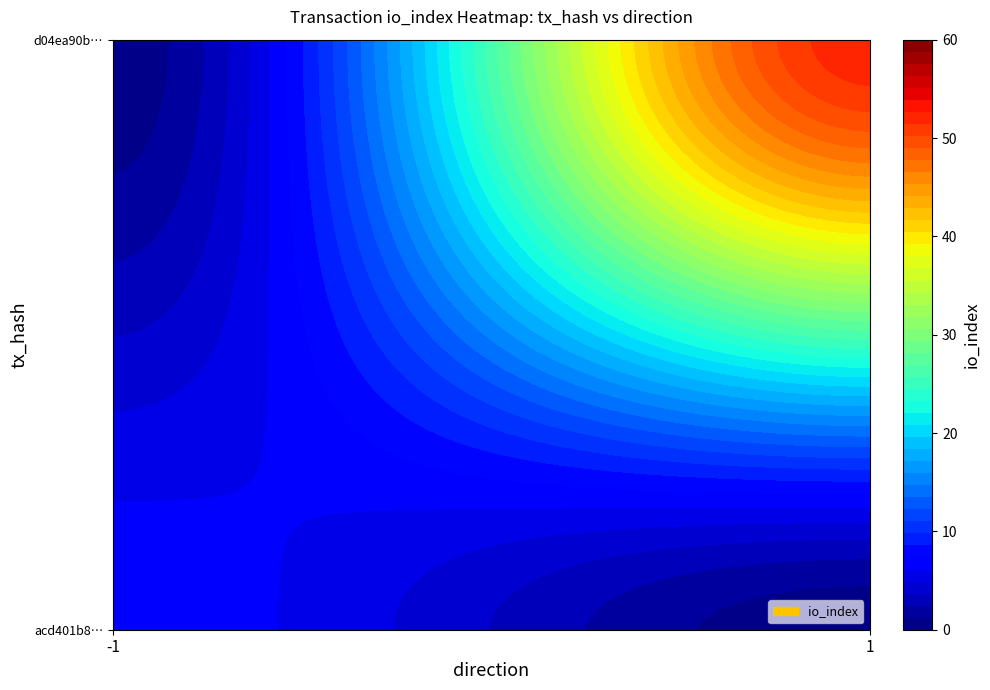

What is the difference between the acd401b82456da199e1f5bdff5e647735c90c8e values at direction and io_index?

8